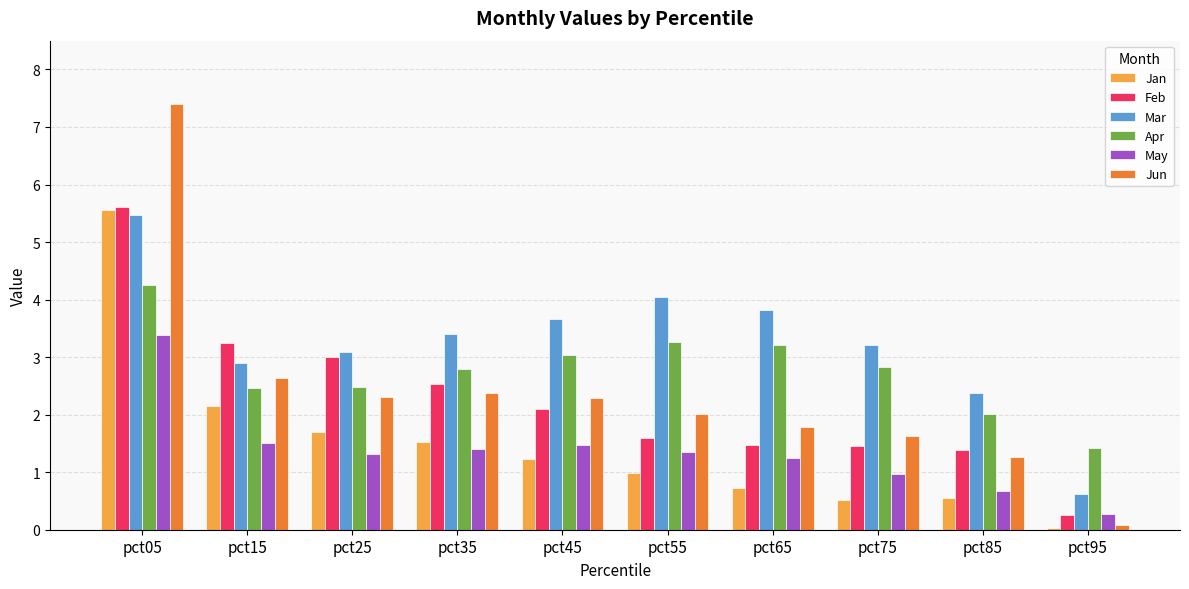

At which category is the sum across all series the highest?

pct05